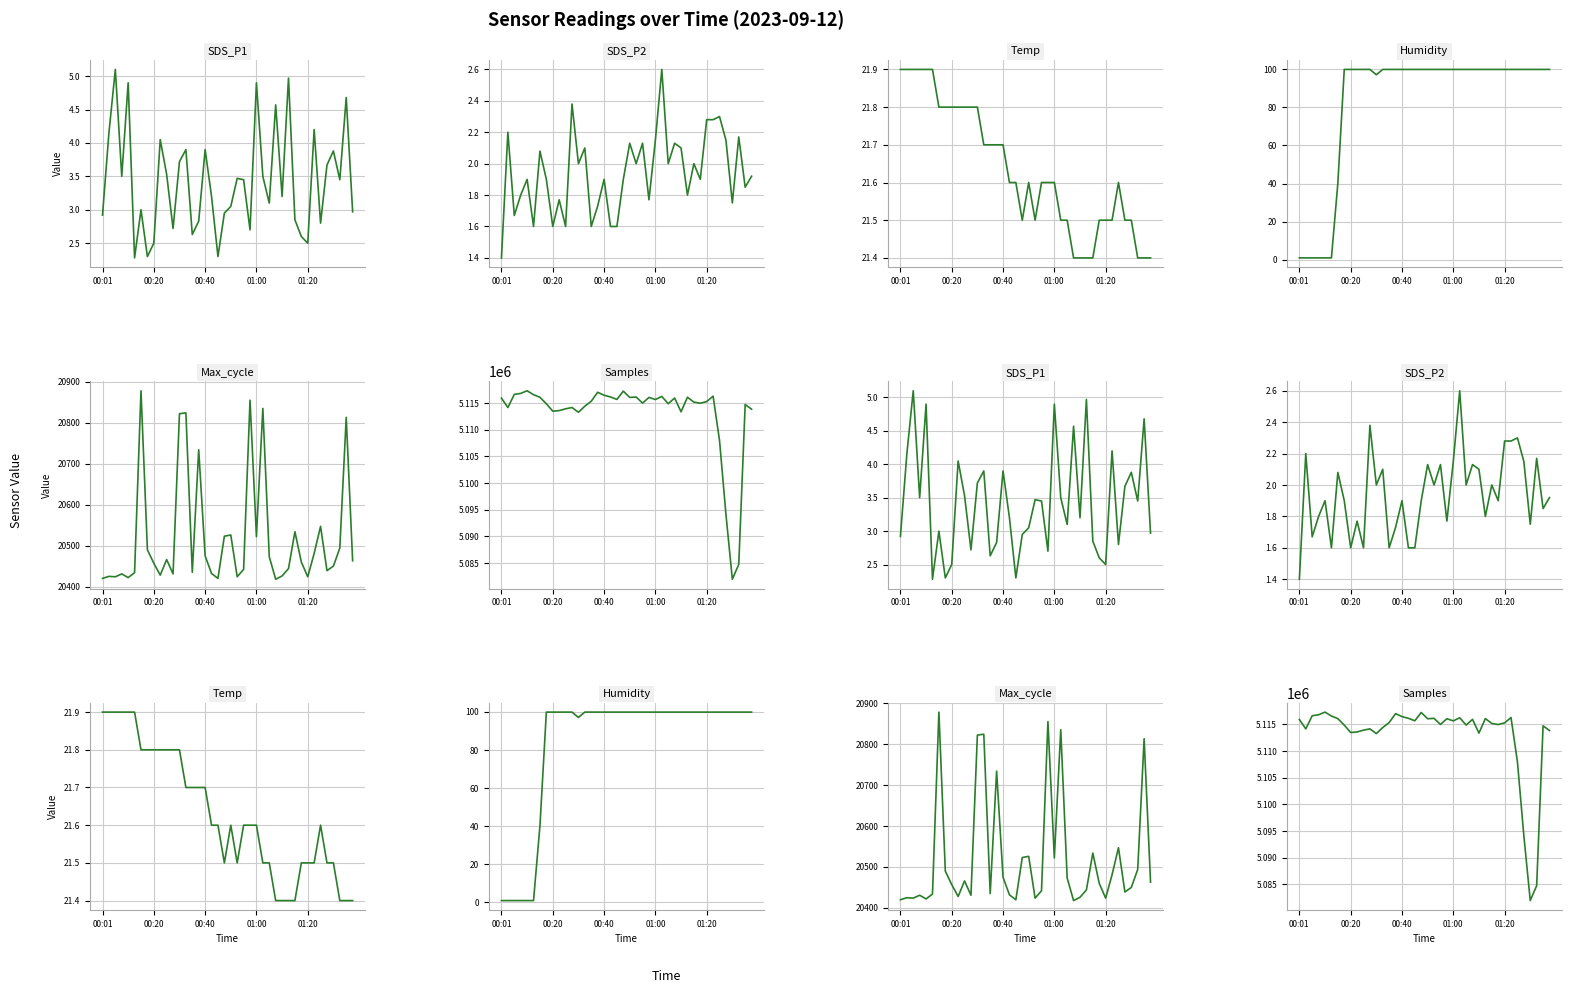

Reading left to right, extract all data points from this chart.

SDS_P1: 2.9	4.2	5.1	3.5	4.9	2.3	3.0	2.3	2.5	4.0	3.5	2.7	3.7	3.9	2.6	2.8	3.9	3.2	2.3	3.0	3.0	3.5	3.5	2.7	4.9	3.5	3.1	4.6	3.2	5.0	2.9	2.6	2.5	4.2	2.8	3.7	3.9	3.5	4.7	3.0
SDS_P2: 1.4	2.2	1.7	1.8	1.9	1.6	2.1	1.9	1.6	1.8	1.6	2.4	2.0	2.1	1.6	1.7	1.9	1.6	1.6	1.9	2.1	2.0	2.1	1.8	2.1	2.6	2.0	2.1	2.1	1.8	2.0	1.9	2.3	2.3	2.3	2.1	1.8	2.2	1.9	1.9
Temp: 21.9	21.9	21.9	21.9	21.9	21.9	21.8	21.8	21.8	21.8	21.8	21.8	21.8	21.7	21.7	21.7	21.7	21.6	21.6	21.5	21.6	21.5	21.6	21.6	21.6	21.5	21.5	21.4	21.4	21.4	21.4	21.5	21.5	21.5	21.6	21.5	21.5	21.4	21.4	21.4
Humidity: 1.0	1.0	1.0	1.0	1.0	1.0	40.2	99.9	99.9	99.9	99.9	99.9	97.1	99.9	99.9	99.9	99.9	99.9	99.9	99.9	99.9	99.9	99.9	99.9	99.9	99.9	99.9	99.9	99.9	99.9	99.9	99.9	99.9	99.9	99.9	99.9	99.9	99.9	99.9	99.9
Max_cycle: 20420.0	20425.0	20424.0	20431.0	20422.0	20434.0	20878.0	20490.0	20457.0	20428.0	20466.0	20431.0	20822.0	20824.0	20435.0	20734.0	20475.0	20432.0	20420.0	20523.0	20526.0	20424.0	20442.0	20855.0	20522.0	20835.0	20473.0	20418.0	20426.0	20444.0	20534.0	20460.0	20424.0	20481.0	20547.0	20439.0	20450.0	20494.0	20813.0	20463.0
Samples: 5115936.0	5114169.0	5116635.0	5116818.0	5117317.0	5116579.0	5116094.0	5114875.0	5113489.0	5113594.0	5113931.0	5114176.0	5113283.0	5114421.0	5115354.0	5117031.0	5116475.0	5116155.0	5115690.0	5117247.0	5116069.0	5116147.0	5115000.0	5116074.0	5115672.0	5116256.0	5114888.0	5115953.0	5113375.0	5116104.0	5115186.0	5114984.0	5115289.0	5116301.0	5108006.0	5094140.0	5081964.0	5084763.0	5114743.0	5113860.0